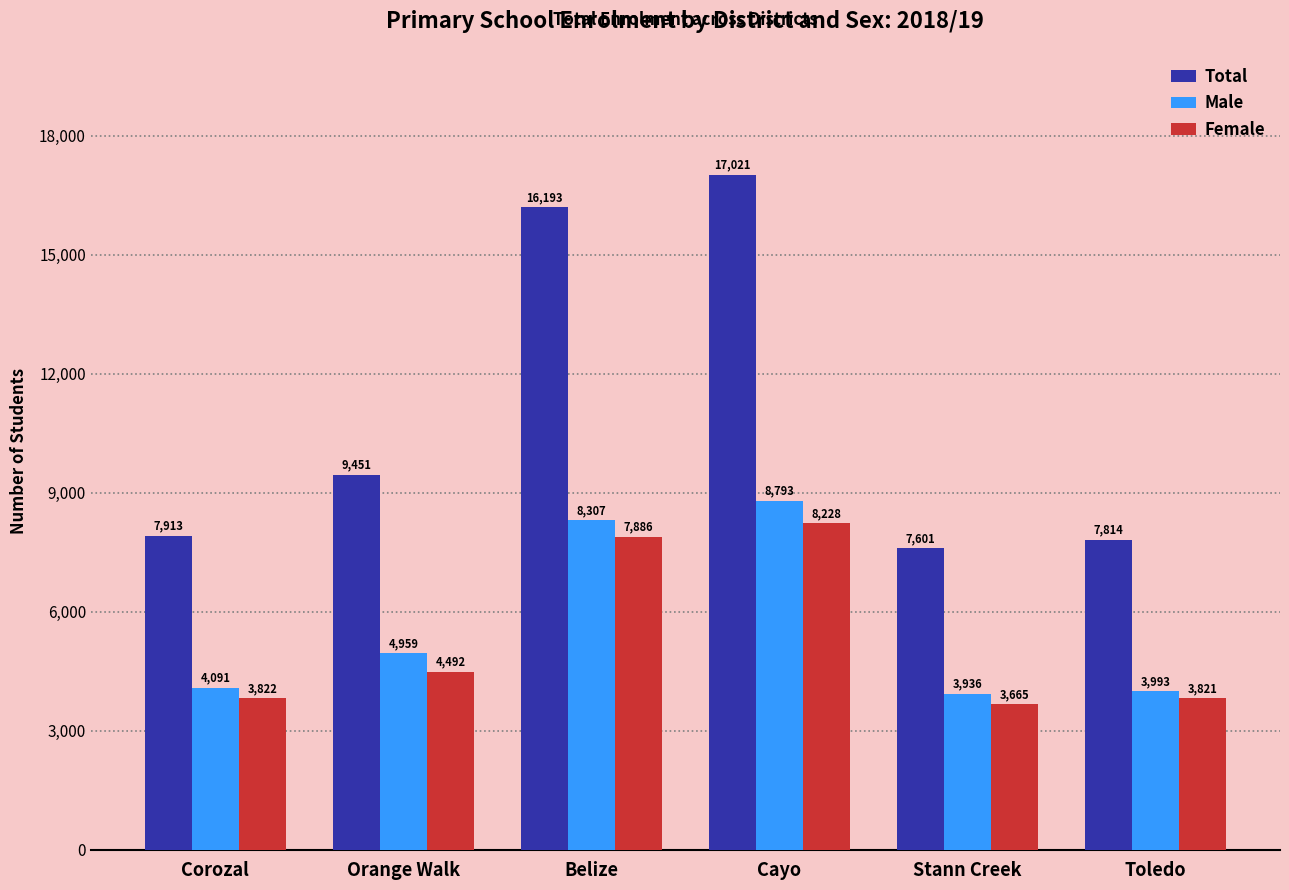

The Male series shows 3993 at Toledo. True or false?

True